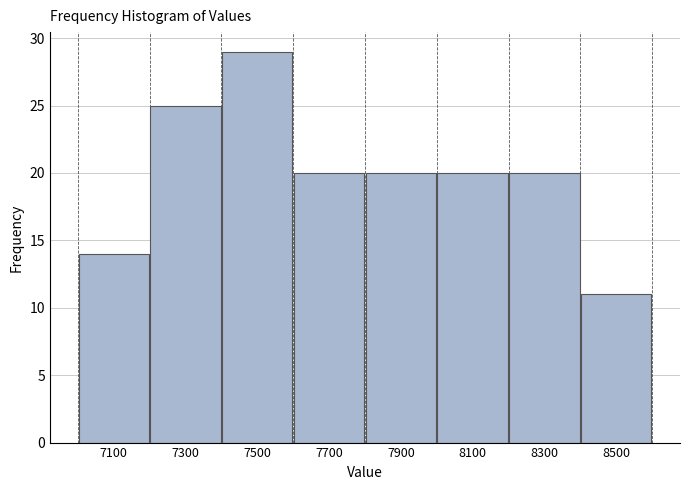

Which range on the x-axis has the tallest bar?

7400 to 7600